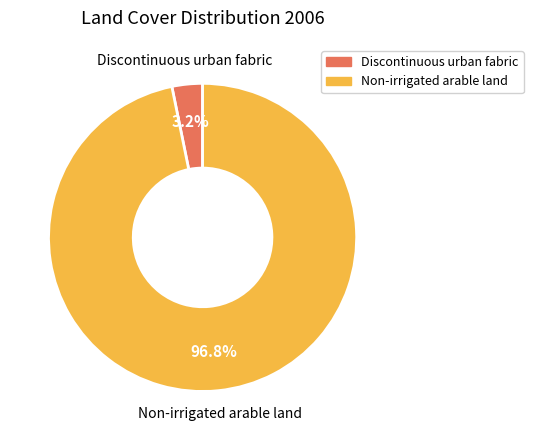

Rank the categories by value from highest to lowest.

Non-irrigated arable land, Discontinuous urban fabric